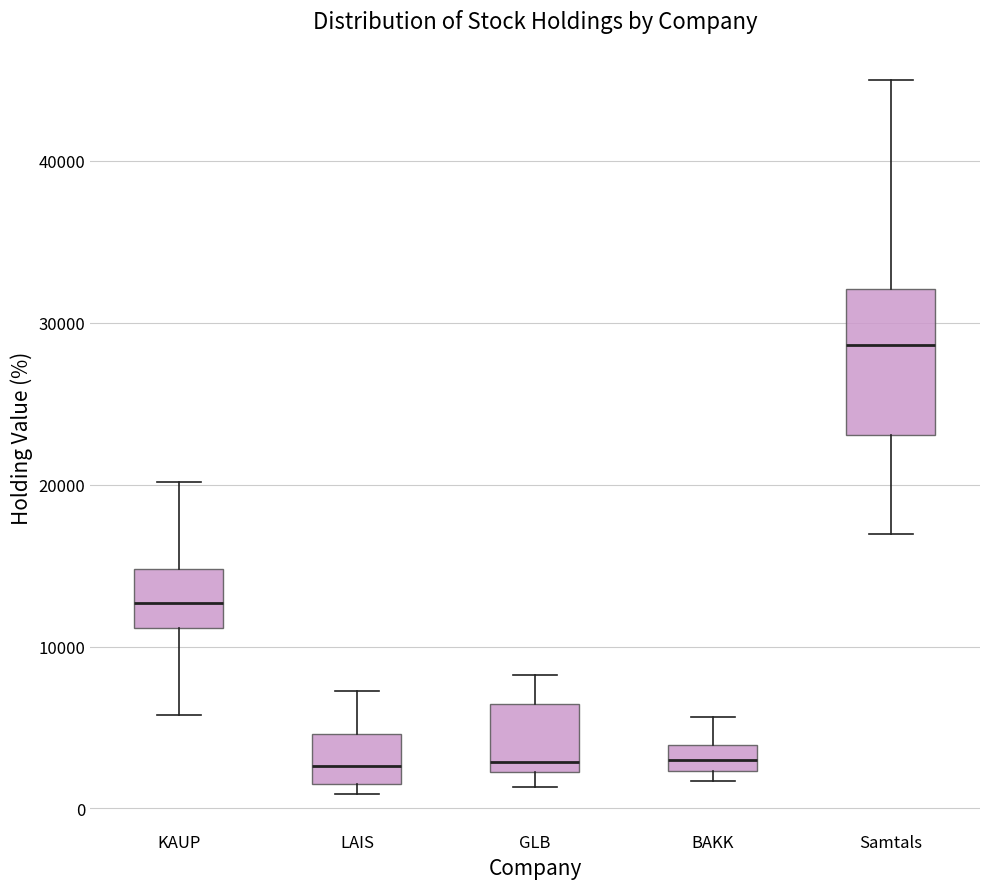

Which box is the tallest, from its lower edge to its upper edge?

Samtals